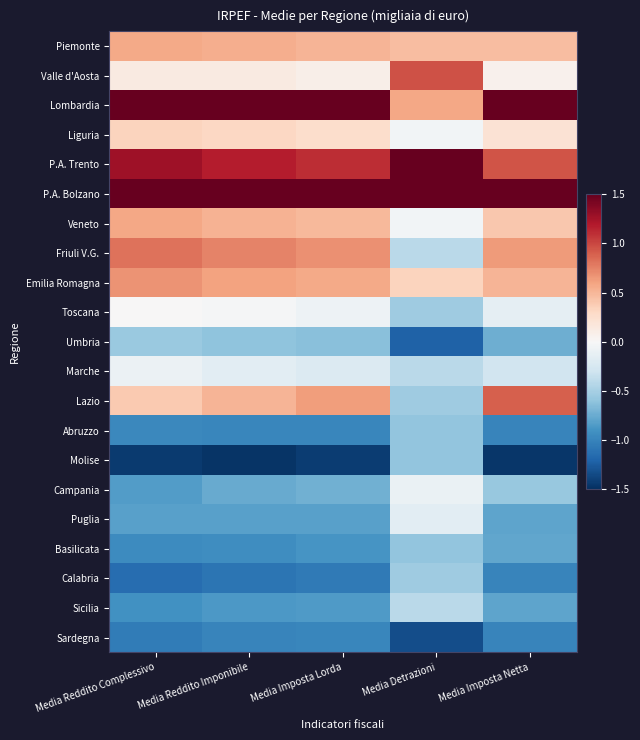

What is the minimum value shown in the chart?

-1.5